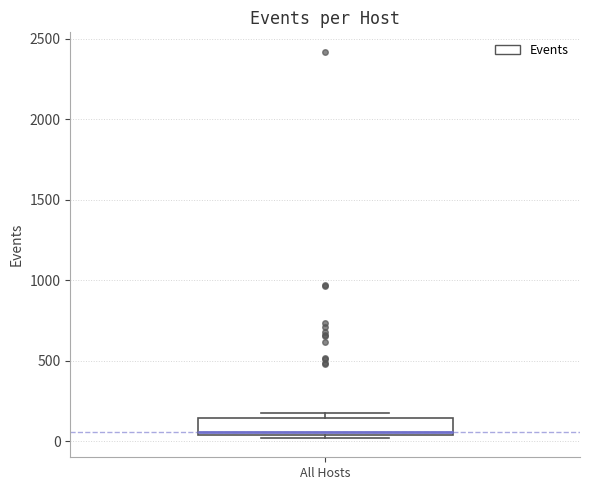

Read this box plot against the y-axis: the position of the median line, the range covered by the box, and the ends of both whiskers. The values are not printed on the chart, so give them approximately, as read against the axis.

median 50 (just above the box's lower edge), box 50 to 150, whiskers 0 to 150 (just above the box's upper edge)